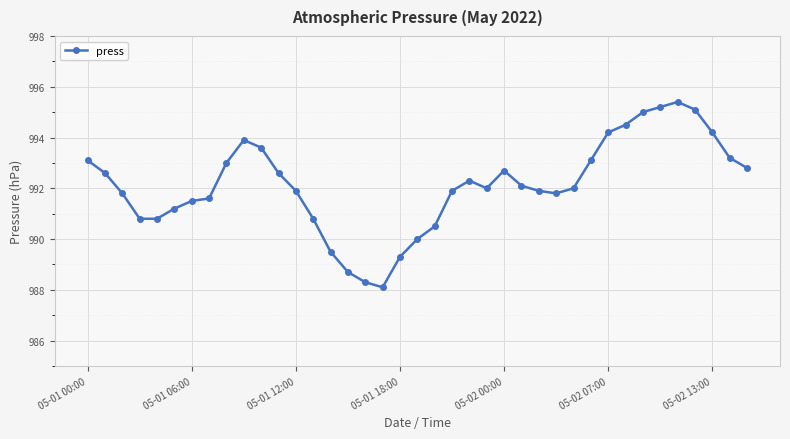

What is the value of the 5th point from the left?

990.8